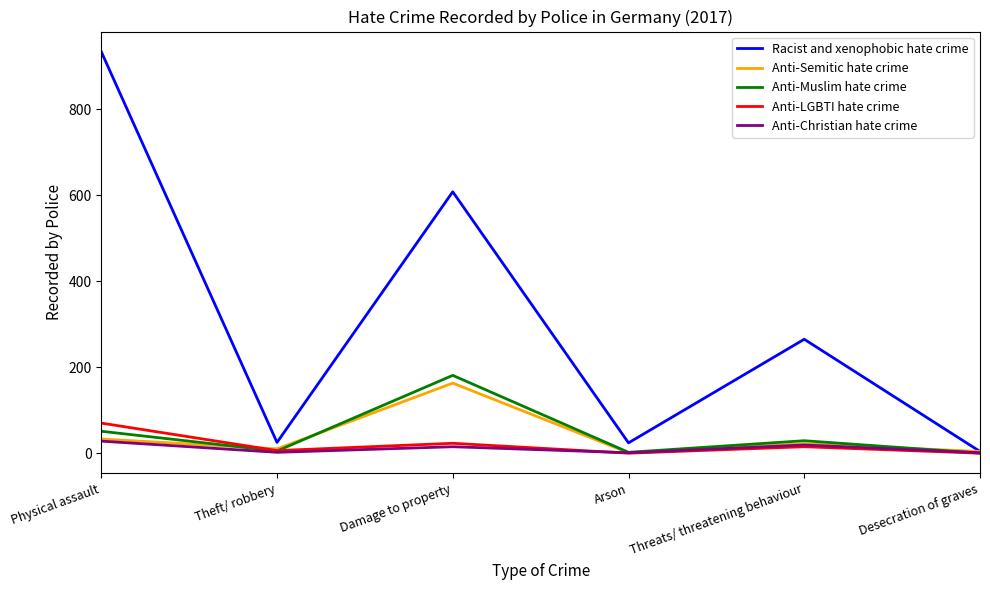

At how many categories does at least one series exceed 555?

2